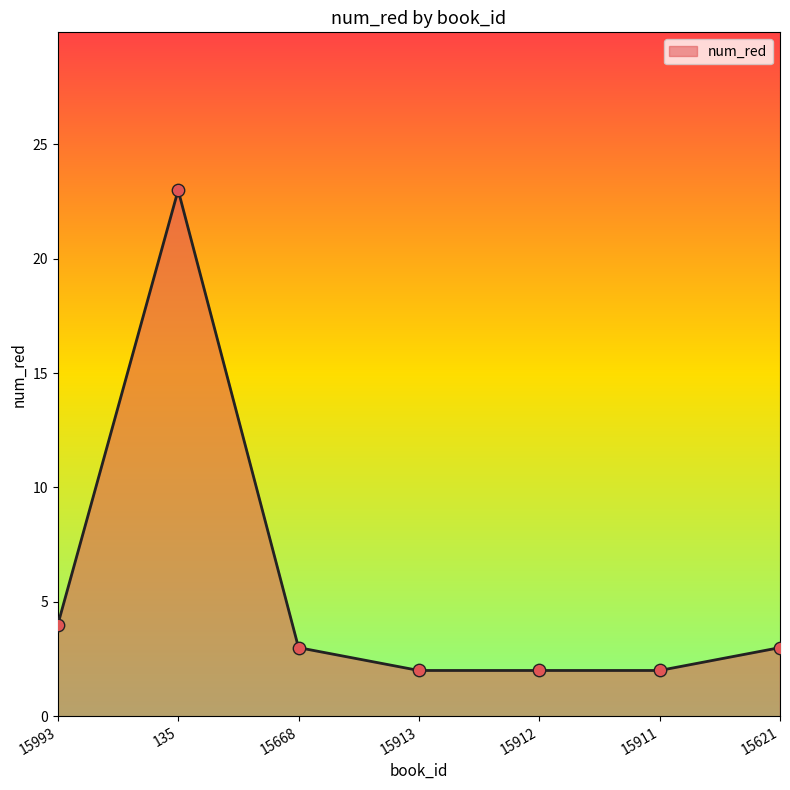

Between 15912 and 15621, which is larger?

15621